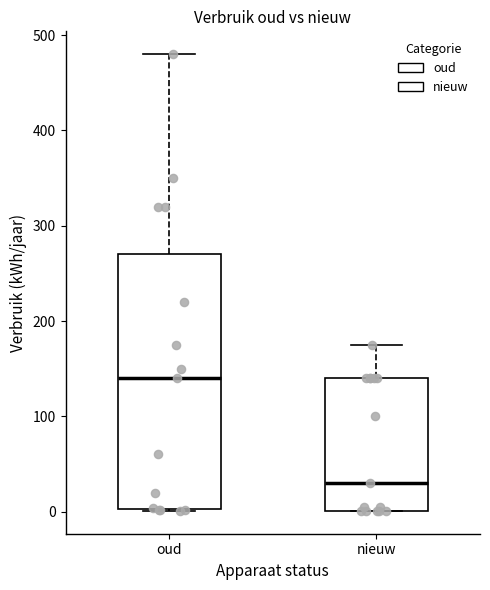

Comparing the boxes themselves (not the whiskers), which one is the tallest?

oud